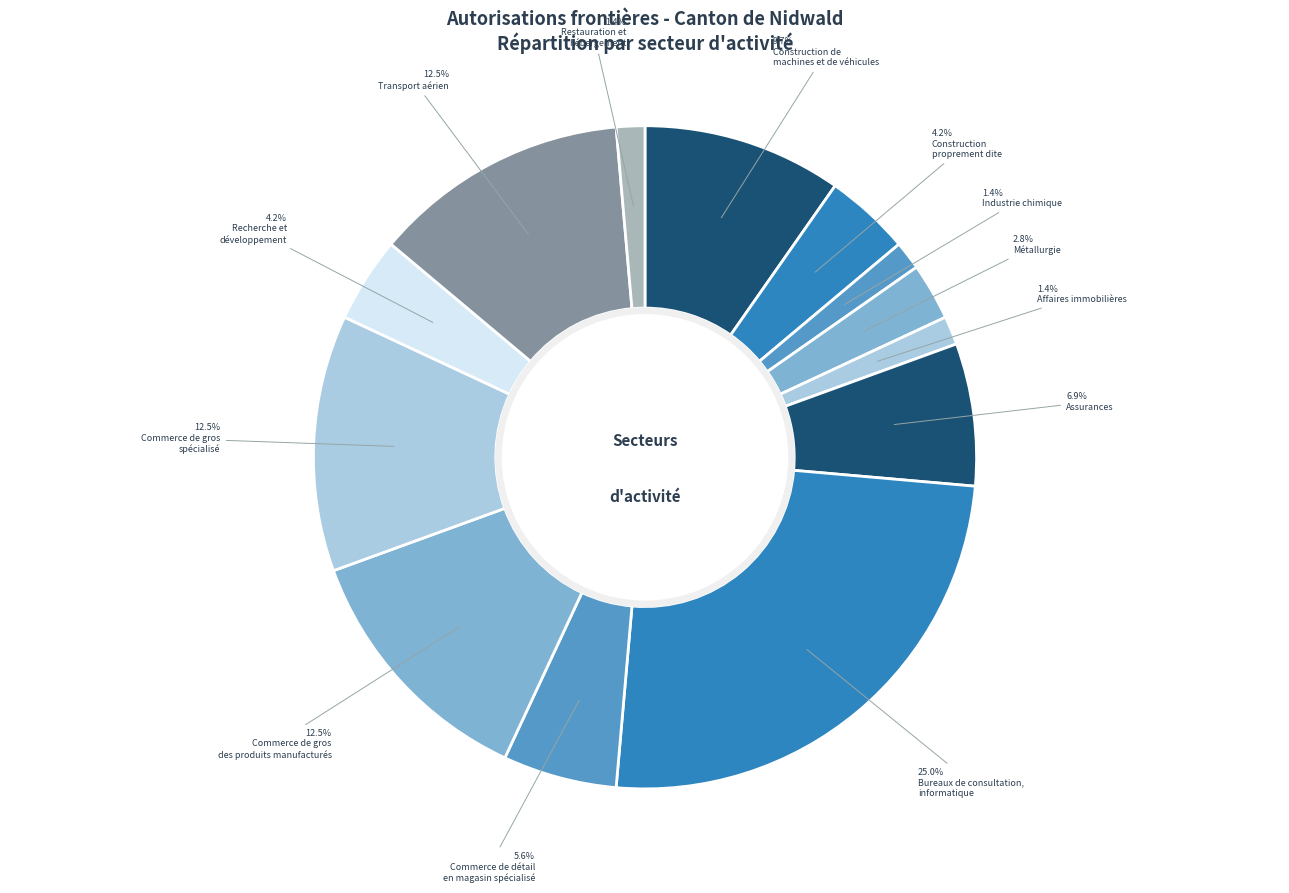

How many slices are in this pie chart?

13